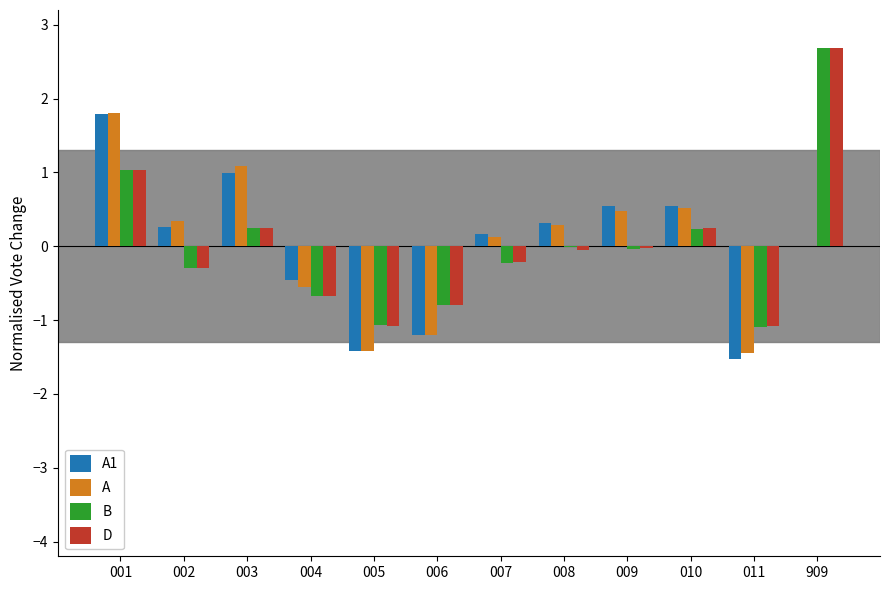

Are the bars horizontal?

No